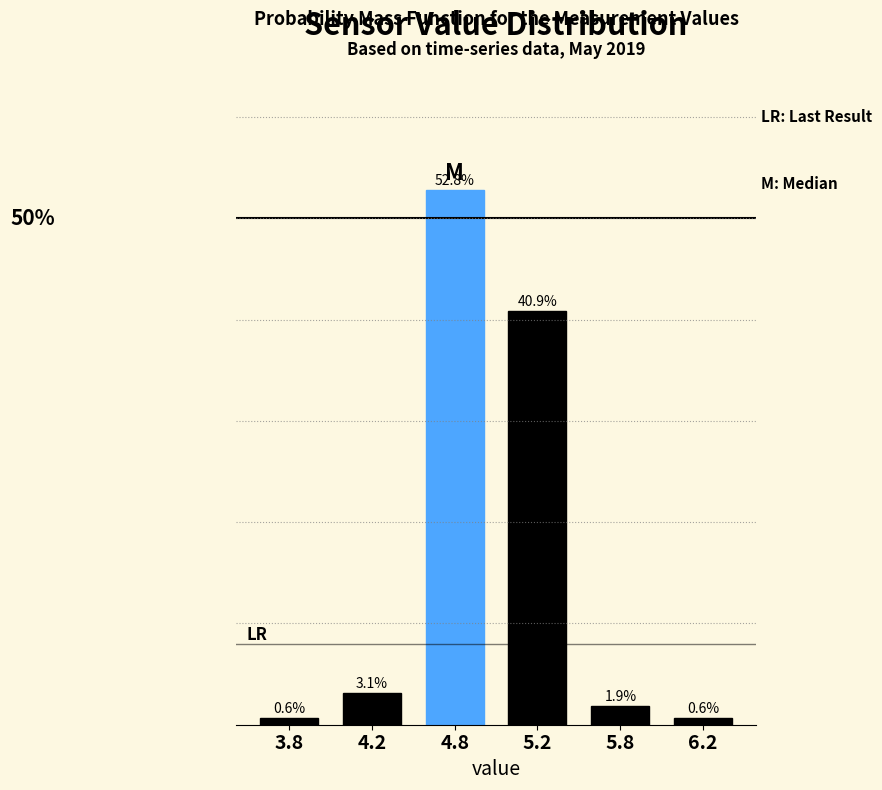

Are the bars horizontal?

No